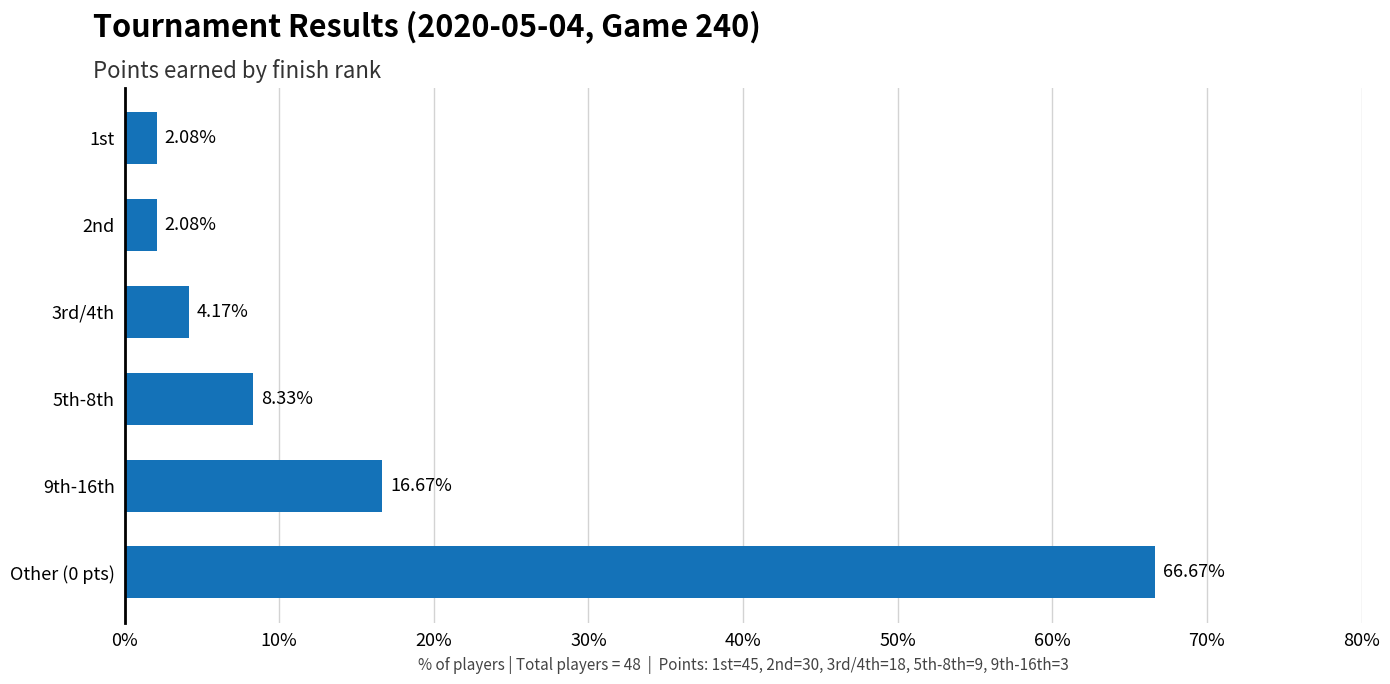

Approximately how many times larger is the value at 5th-8th compared to 9th-16th?

0.5